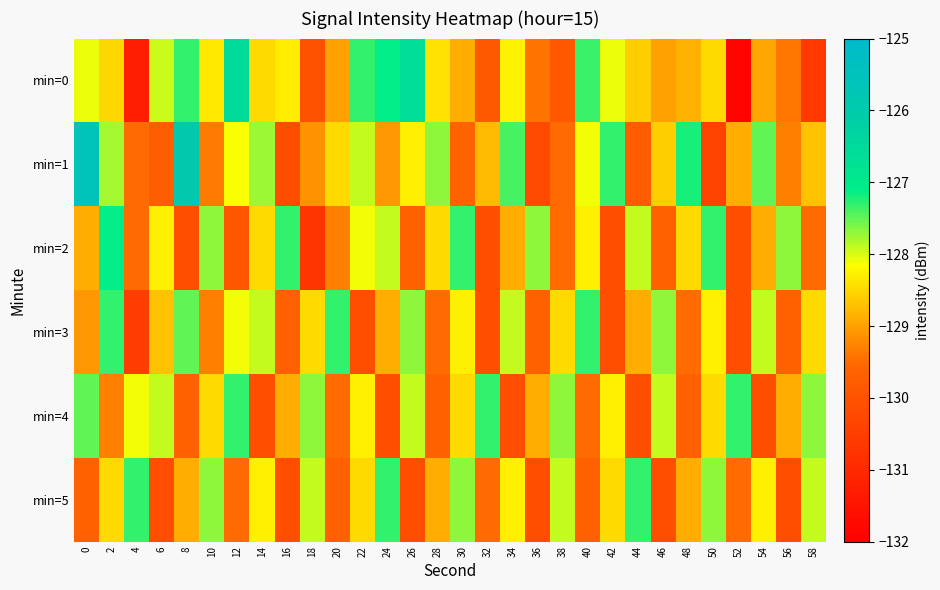

Reading left to right, transcribe all the data shown in this chart.

min=0: 0=-128.1	2=-128.5	4=-131.3	6=-127.9	8=-127.3	10=-128.3	12=-126.5	14=-128.5	16=-128.3	18=-130.0	20=-129.0	22=-127.3	24=-127.1	26=-126.6	28=-128.4	30=-128.9	32=-129.9	34=-128.3	36=-129.4	38=-129.9	40=-127.3	42=-128.1	44=-128.6	46=-129.0	48=-128.8	50=-128.5	52=-131.9	54=-129.0	56=-129.4	58=-130.6
min=1: 0=-125.6	2=-127.8	4=-129.5	6=-129.7	8=-125.9	10=-129.4	12=-128.1	14=-127.8	16=-130.1	18=-129.1	20=-128.5	22=-127.9	24=-129.1	26=-128.3	28=-127.7	30=-129.6	32=-128.8	34=-127.4	36=-130.2	38=-129.5	40=-128.1	42=-127.3	44=-129.8	46=-128.6	48=-127.2	50=-130.4	52=-128.9	54=-127.5	56=-129.3	58=-128.7
min=2: 0=-128.9	2=-127.1	4=-129.5	6=-128.3	8=-130.1	10=-127.7	12=-129.9	14=-128.5	16=-127.3	18=-130.7	20=-129.3	22=-128.1	24=-127.9	26=-129.7	28=-128.5	30=-127.3	32=-130.1	34=-128.9	36=-127.7	38=-129.5	40=-128.3	42=-130.1	44=-127.9	46=-129.7	48=-128.5	50=-127.3	52=-130.1	54=-128.9	56=-127.7	58=-129.5
min=3: 0=-129.1	2=-127.3	4=-130.5	6=-128.7	8=-127.5	10=-129.3	12=-128.1	14=-127.9	16=-129.7	18=-128.5	20=-127.3	22=-130.1	24=-128.9	26=-127.7	28=-129.5	30=-128.3	32=-130.1	34=-127.9	36=-129.7	38=-128.5	40=-127.3	42=-130.1	44=-128.9	46=-127.7	48=-129.5	50=-128.3	52=-130.1	54=-127.9	56=-129.7	58=-128.5
min=4: 0=-127.5	2=-129.3	4=-128.1	6=-127.9	8=-129.7	10=-128.5	12=-127.3	14=-130.1	16=-128.9	18=-127.7	20=-129.5	22=-128.3	24=-130.1	26=-127.9	28=-129.7	30=-128.5	32=-127.3	34=-130.1	36=-128.9	38=-127.7	40=-129.5	42=-128.3	44=-130.1	46=-127.9	48=-129.7	50=-128.5	52=-127.3	54=-130.1	56=-128.9	58=-127.7
min=5: 0=-129.7	2=-128.5	4=-127.3	6=-130.1	8=-128.9	10=-127.7	12=-129.5	14=-128.3	16=-130.1	18=-127.9	20=-129.7	22=-128.5	24=-127.3	26=-130.1	28=-128.9	30=-127.7	32=-129.5	34=-128.3	36=-130.1	38=-127.9	40=-129.7	42=-128.5	44=-127.3	46=-130.1	48=-128.9	50=-127.7	52=-129.5	54=-128.3	56=-130.1	58=-127.9